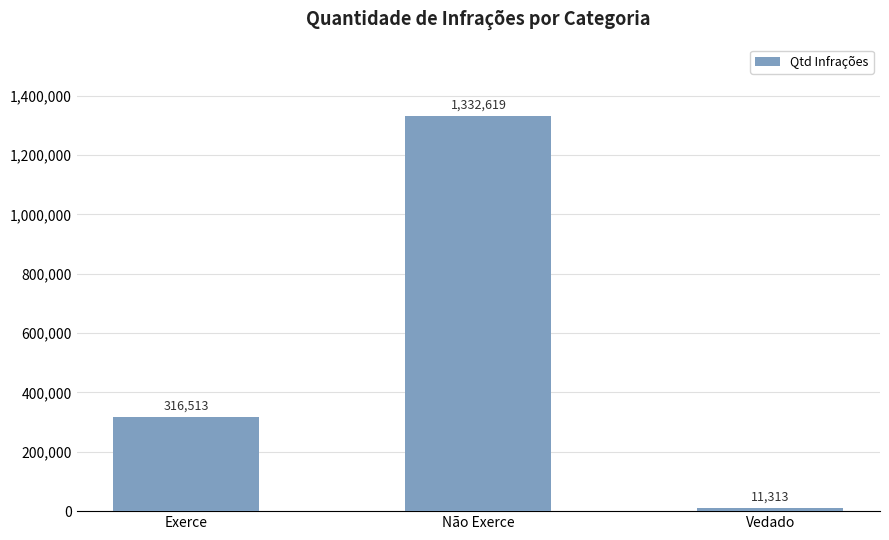

How many data points are less than 316513?

1